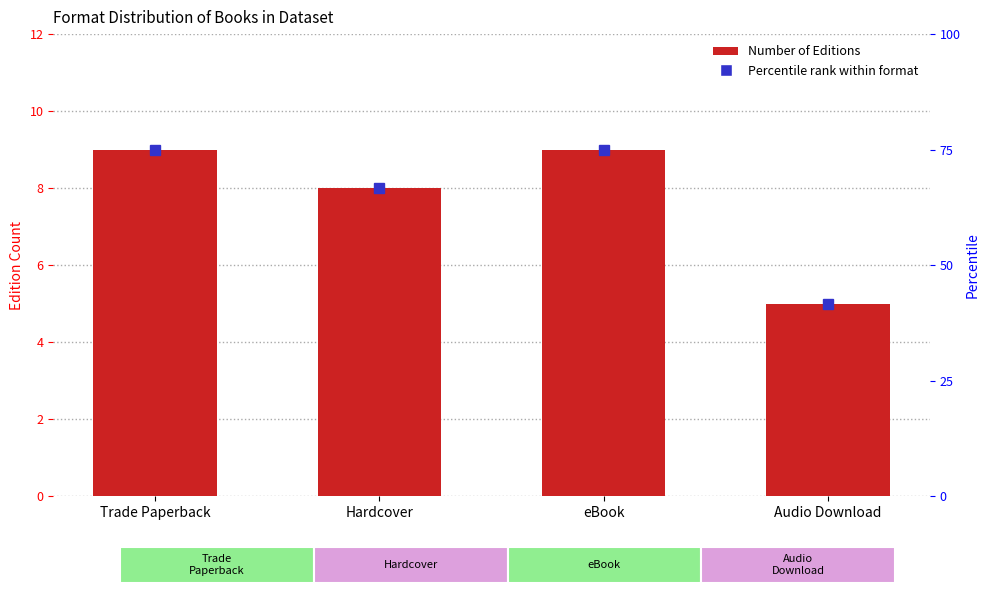

List the labels in order of value, smallest first.

Audio Download, Hardcover, Trade Paperback, eBook